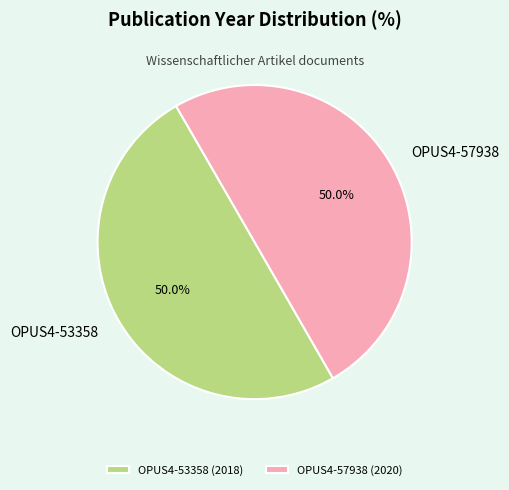

Approximately how many times larger is the value at OPUS4-57938 compared to OPUS4-53358?

1.0